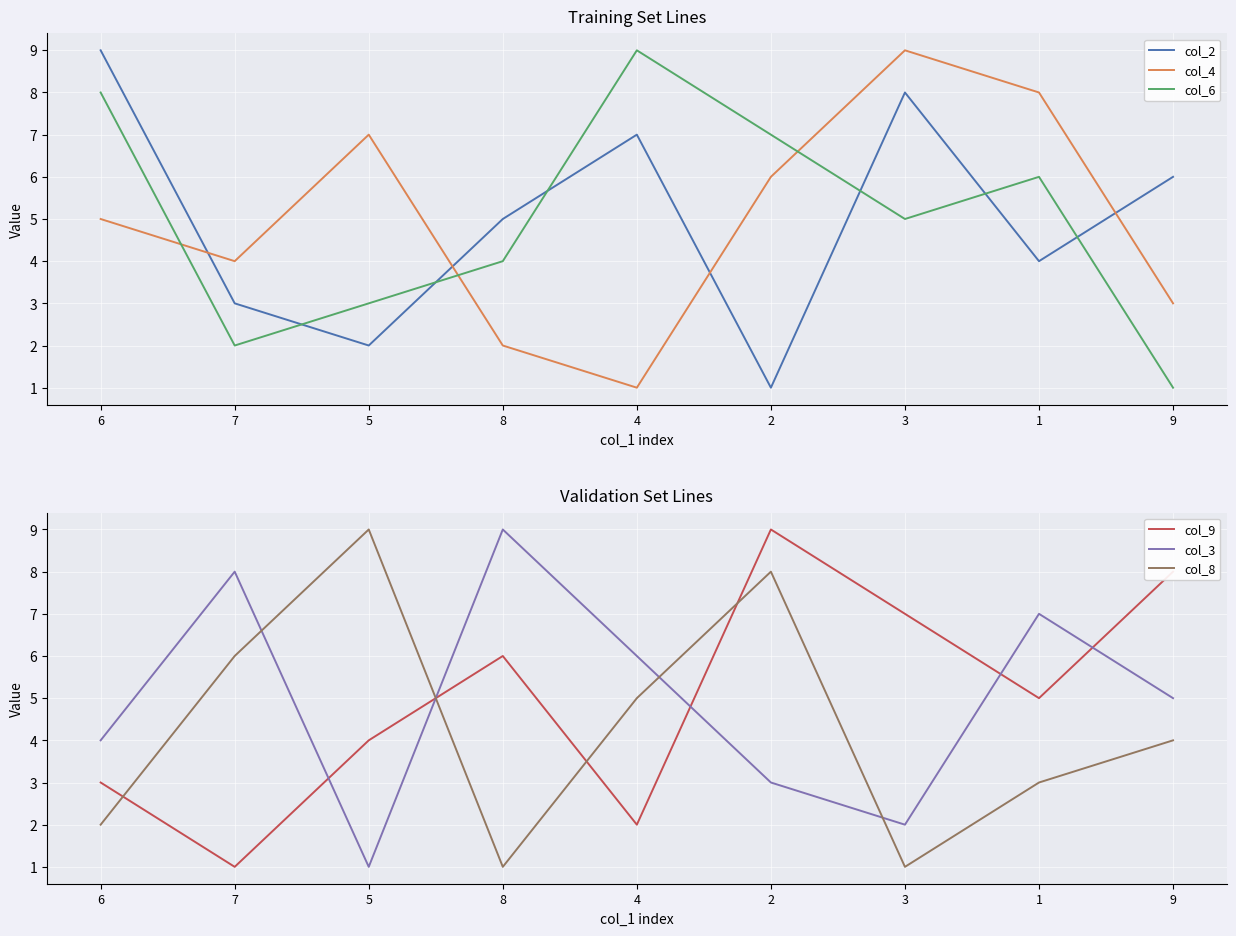

The col_6 series shows 13 at 6. True or false?

False